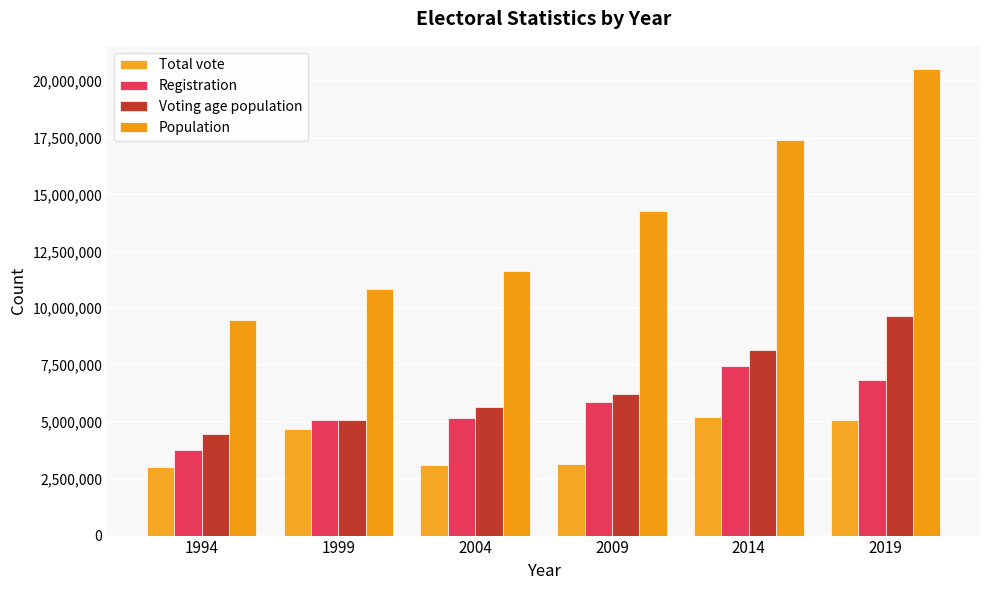

What is the difference between the Total vote values at 2004 and 2014?

2114861